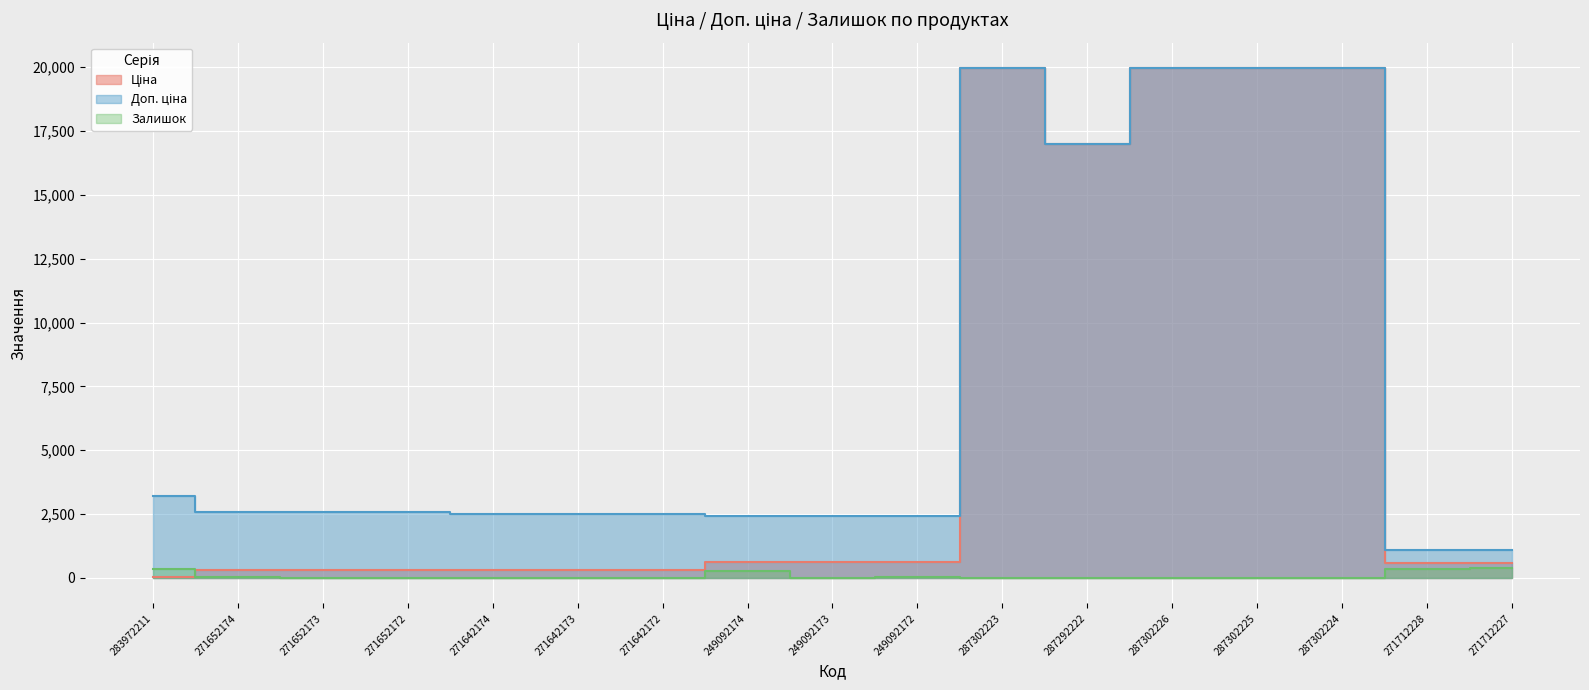

True or false: Ціна has more than 2 interior local peaks.

False